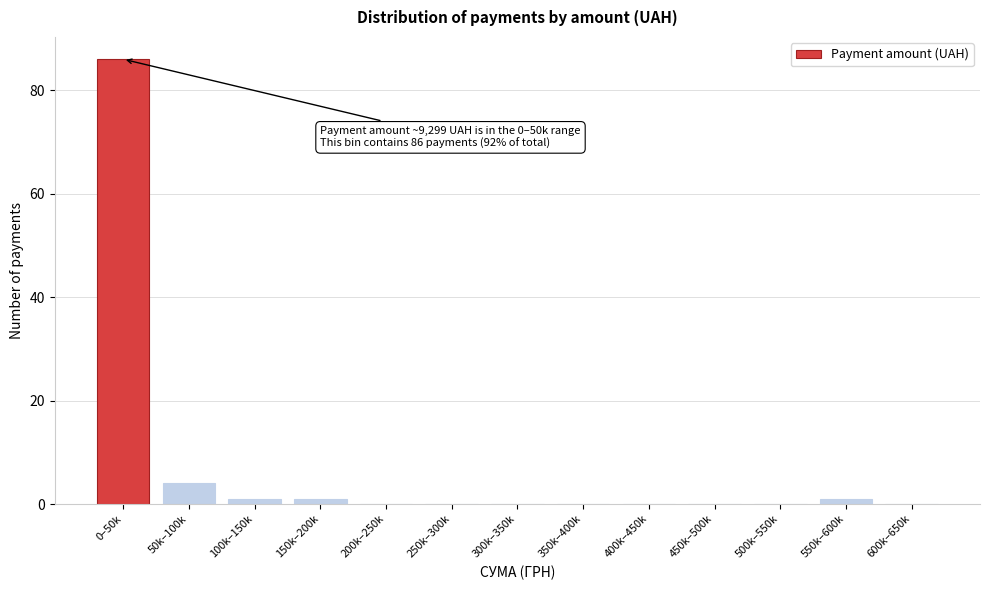

Reading left to right, extract all data points from this chart.

0–50k=86	50k–100k=4	100k–150k=1	150k–200k=1	200k–250k=0	250k–300k=0	300k–350k=0	350k–400k=0	400k–450k=0	450k–500k=0	500k–550k=0	550k–600k=1	600k–650k=0